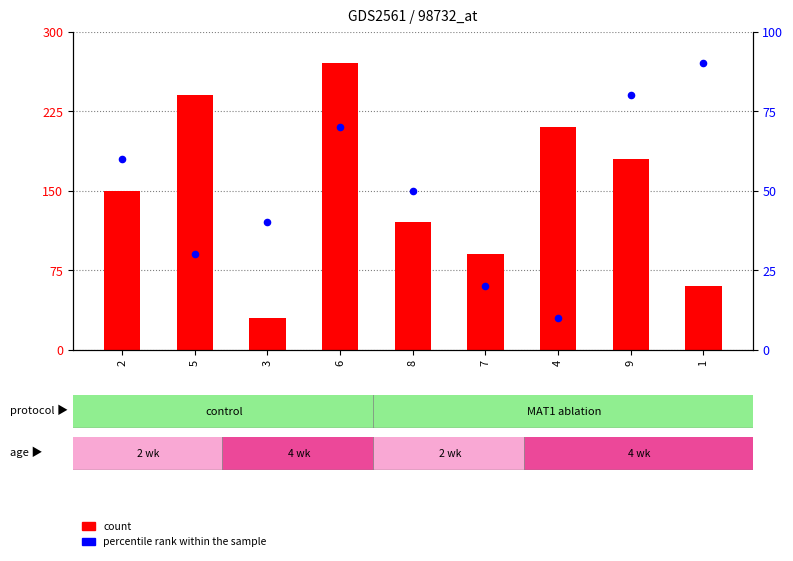

Which series reaches the maximum Y coordinate?

col_7